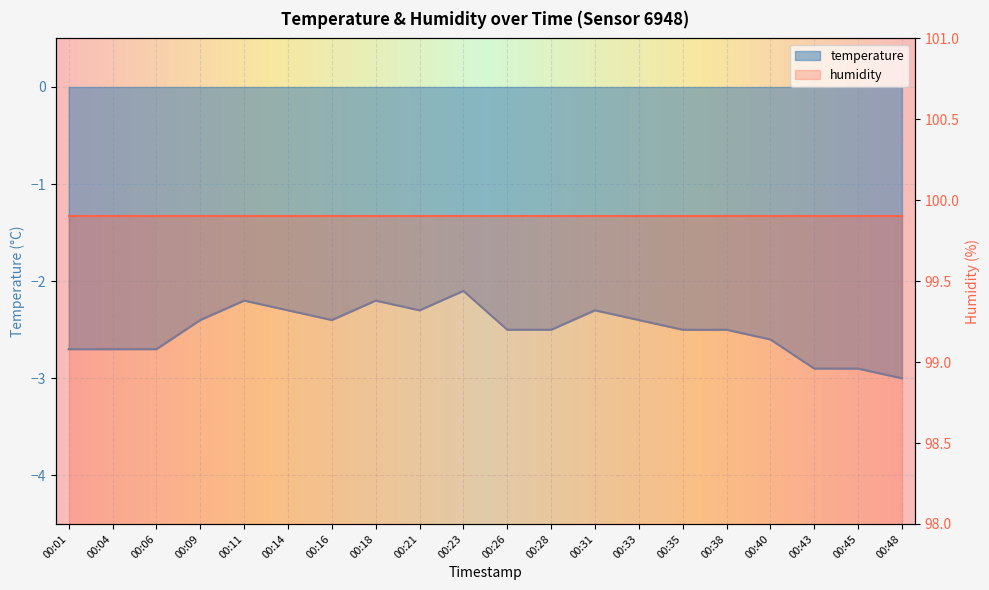

What is the difference between the maximum and second lowest values?

0.8